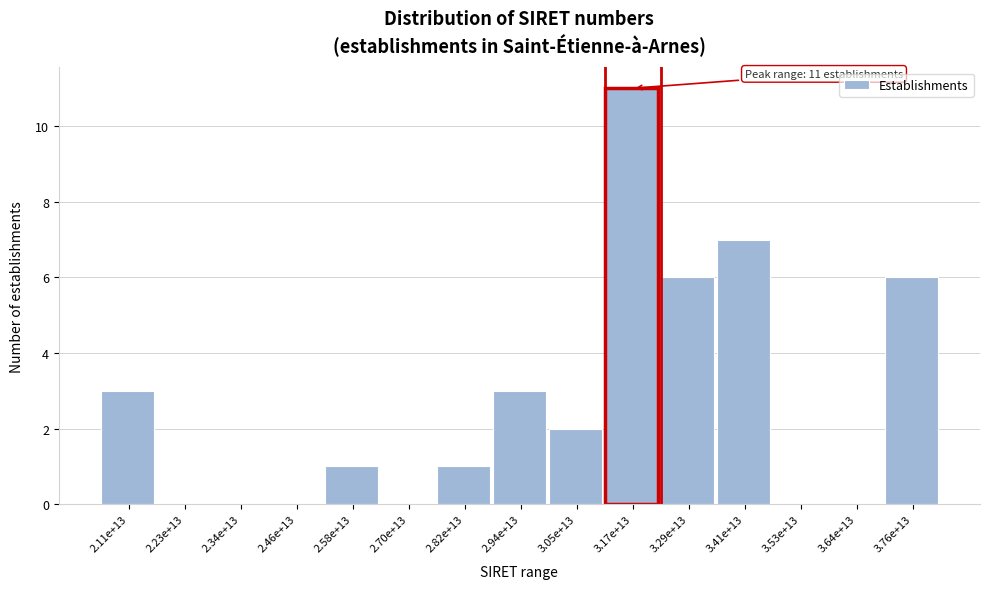

Reading left to right, transcribe all the data shown in this chart.

2.11e+13=3	2.23e+13=0	2.34e+13=0	2.46e+13=0	2.58e+13=1	2.70e+13=0	2.82e+13=1	2.94e+13=3	3.05e+13=2	3.17e+13=11	3.29e+13=6	3.41e+13=7	3.53e+13=0	3.64e+13=0	3.76e+13=6